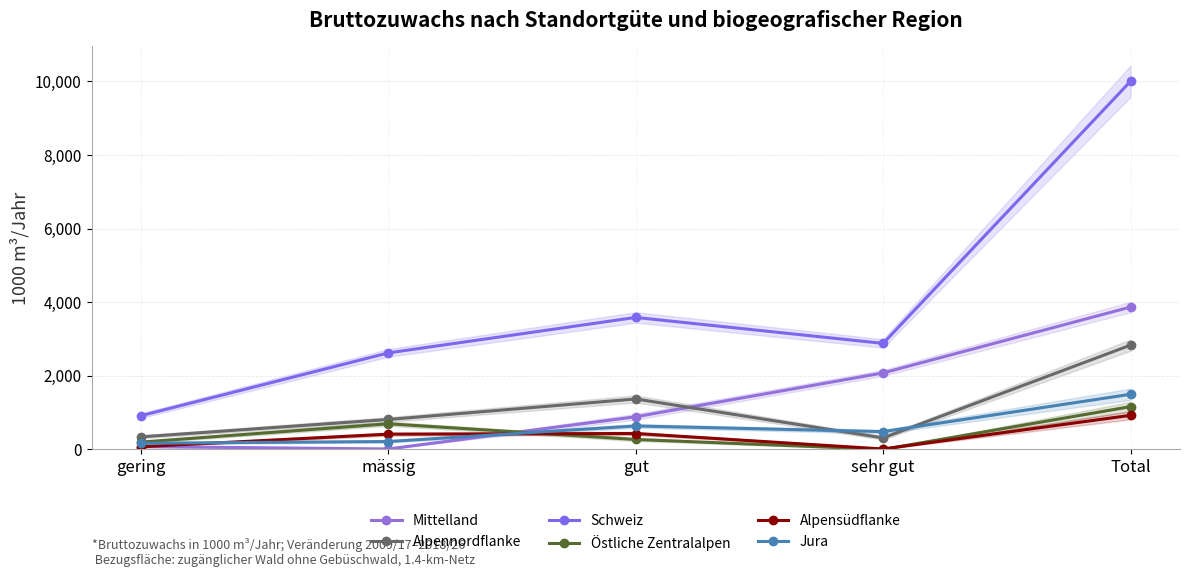

Does the chart have visible grid lines?

Yes